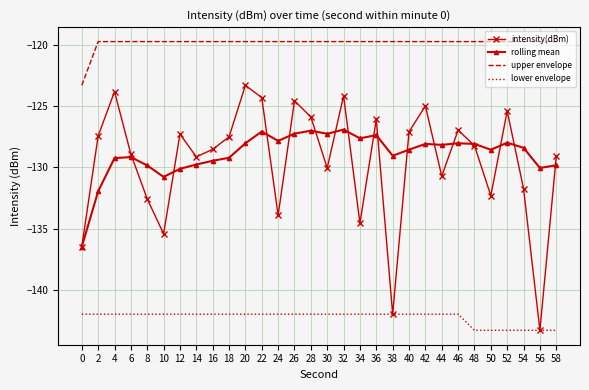

What is the approximate value of rolling mean at 58?

-129.8